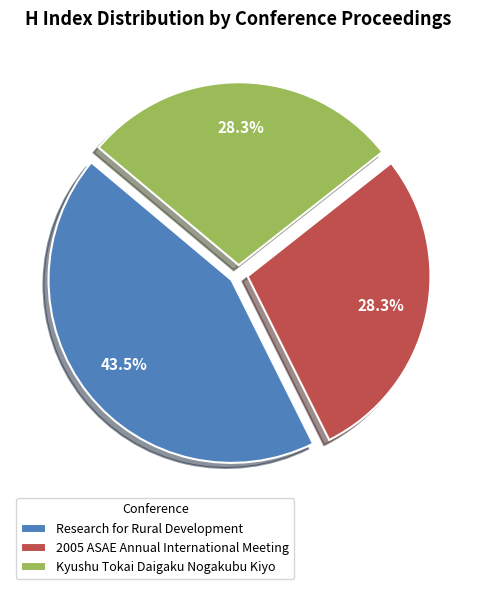

Which slice is the largest?

Research for Rural Development